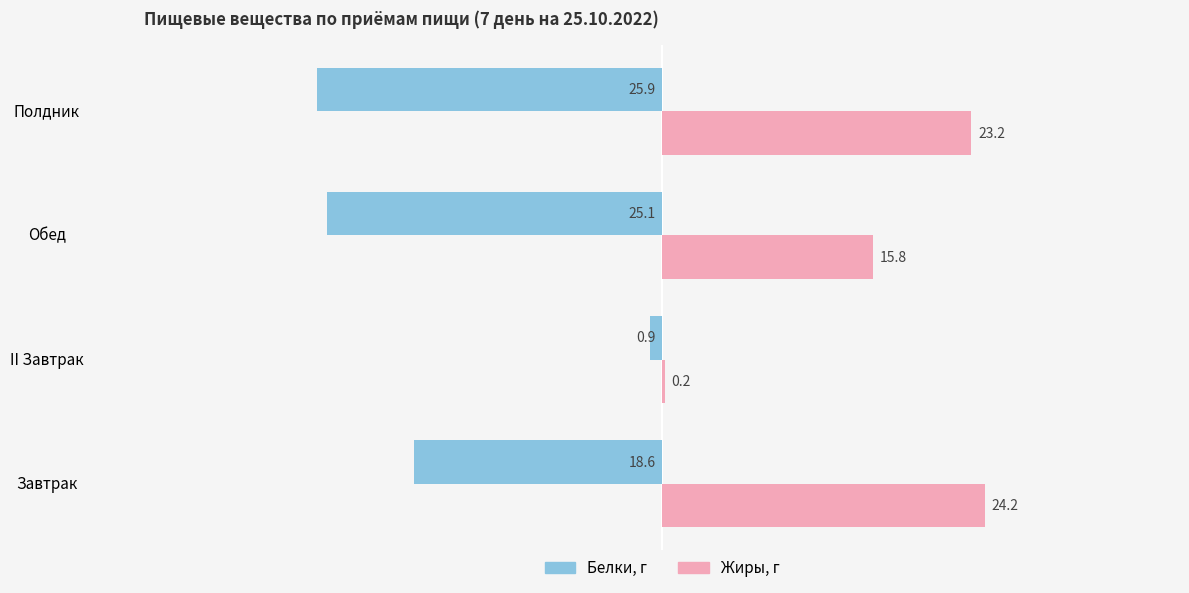

Which series changed the most between II Завтрак and Полдник?

Белки, г